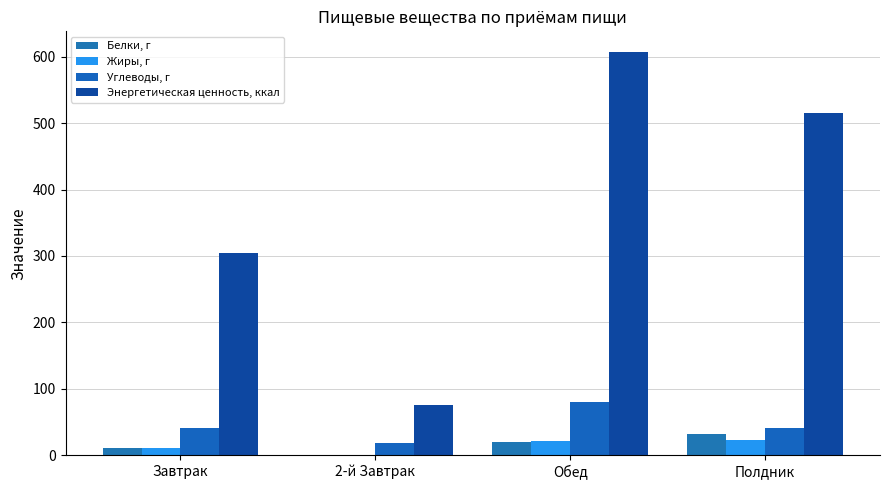

What is the average value of the Белки, г series?

15.8